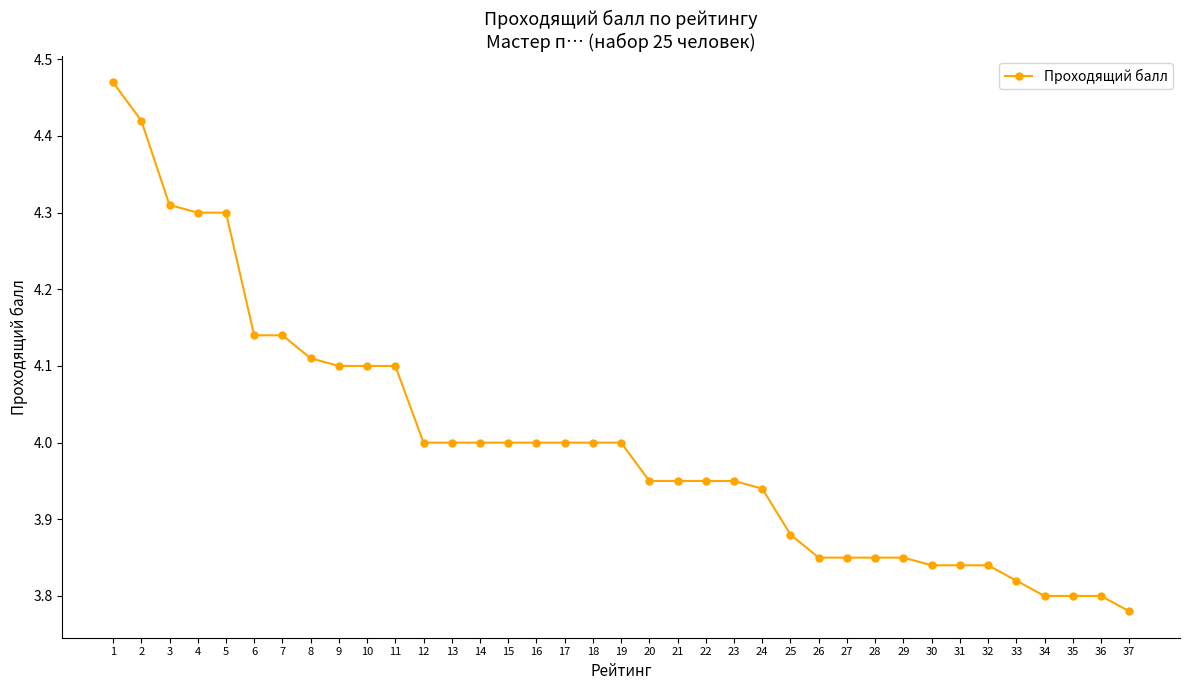

True or false: the data shows 2.3 at 1.

False